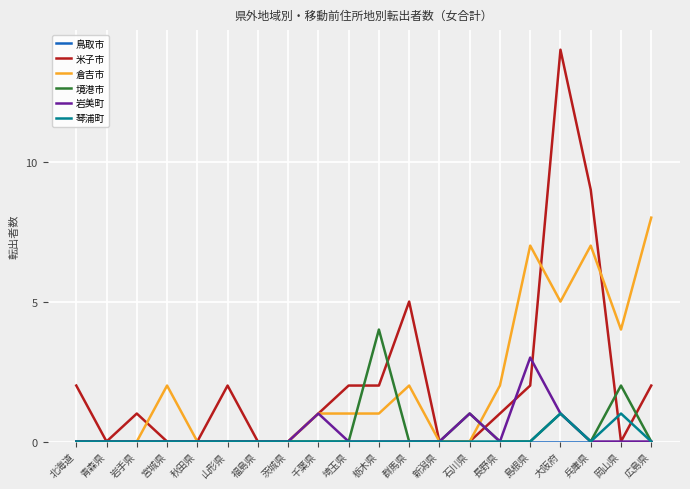

What position from the right is 岩手県?

18